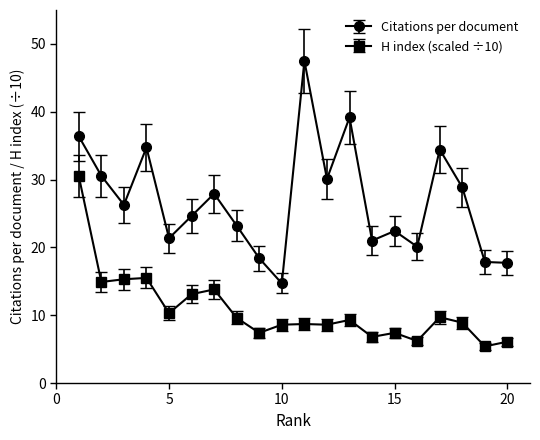

True or false: Citations per document has more than 0 interior local peaks.

True